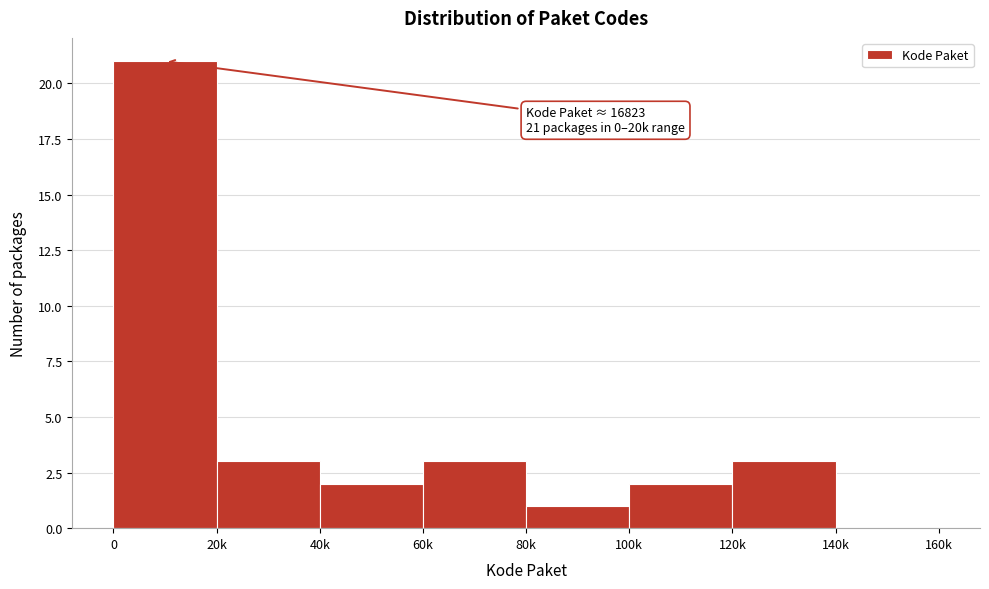

Reading right to left, list all the values displayed in this chart.

140k=0	120k=3	100k=2	80k=1	60k=3	40k=2	20k=3	0=21